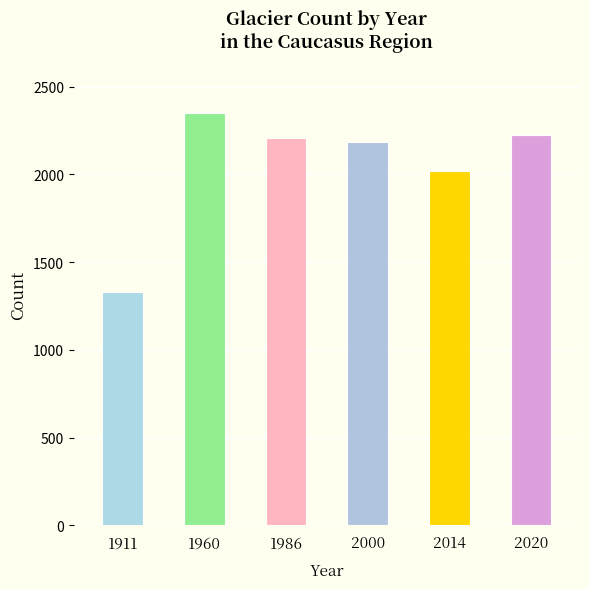

Which has a higher value, 2000 or 2014?

2000